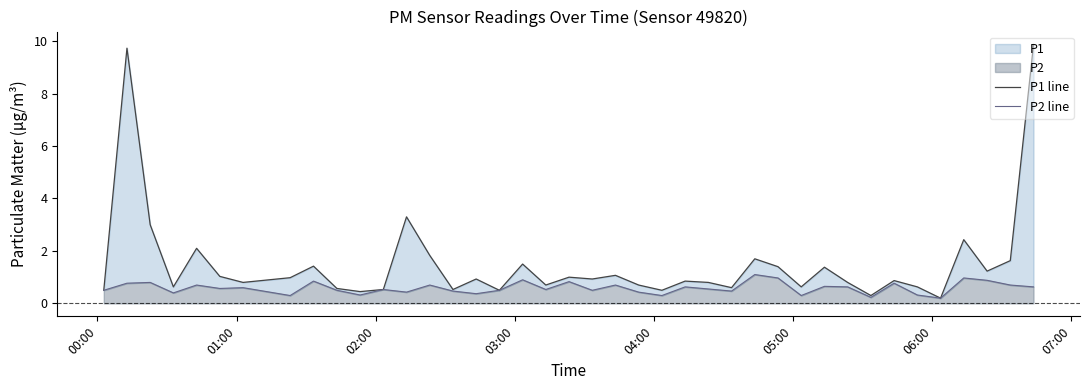

What is the value of the P1 line point at the 15th from the left?

0.5